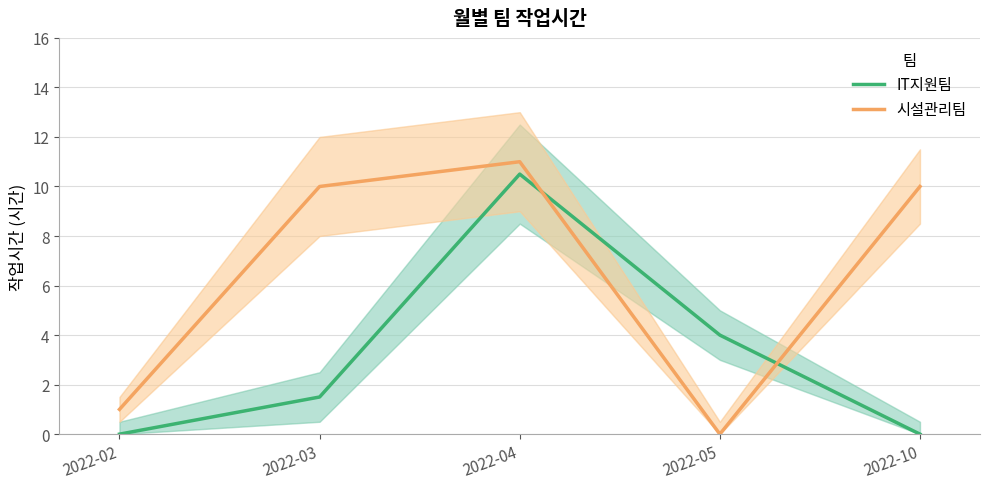

True or false: IT지원팀 has a value of 0.9 at 2022-03.

False